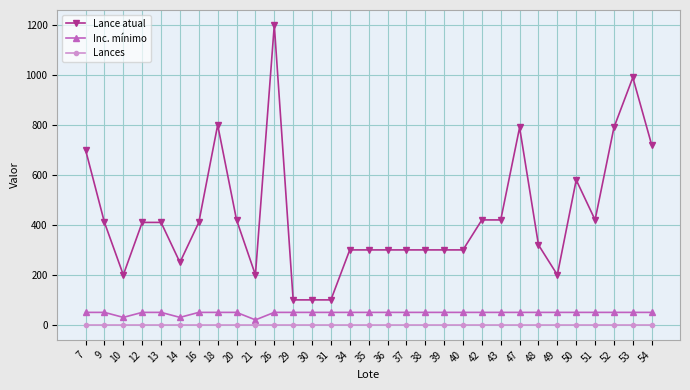

What is the sum of all Lance atual values?

13460